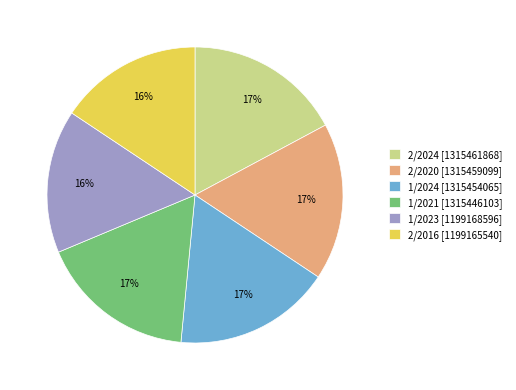

To the nearest percent, what is the combined percentage of 1/2023 and 2/2020?

33%